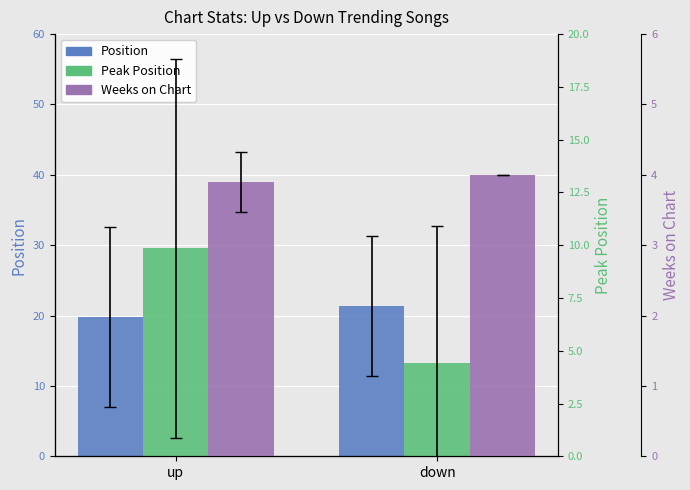

At which label is Peak Position closest to 7?

down